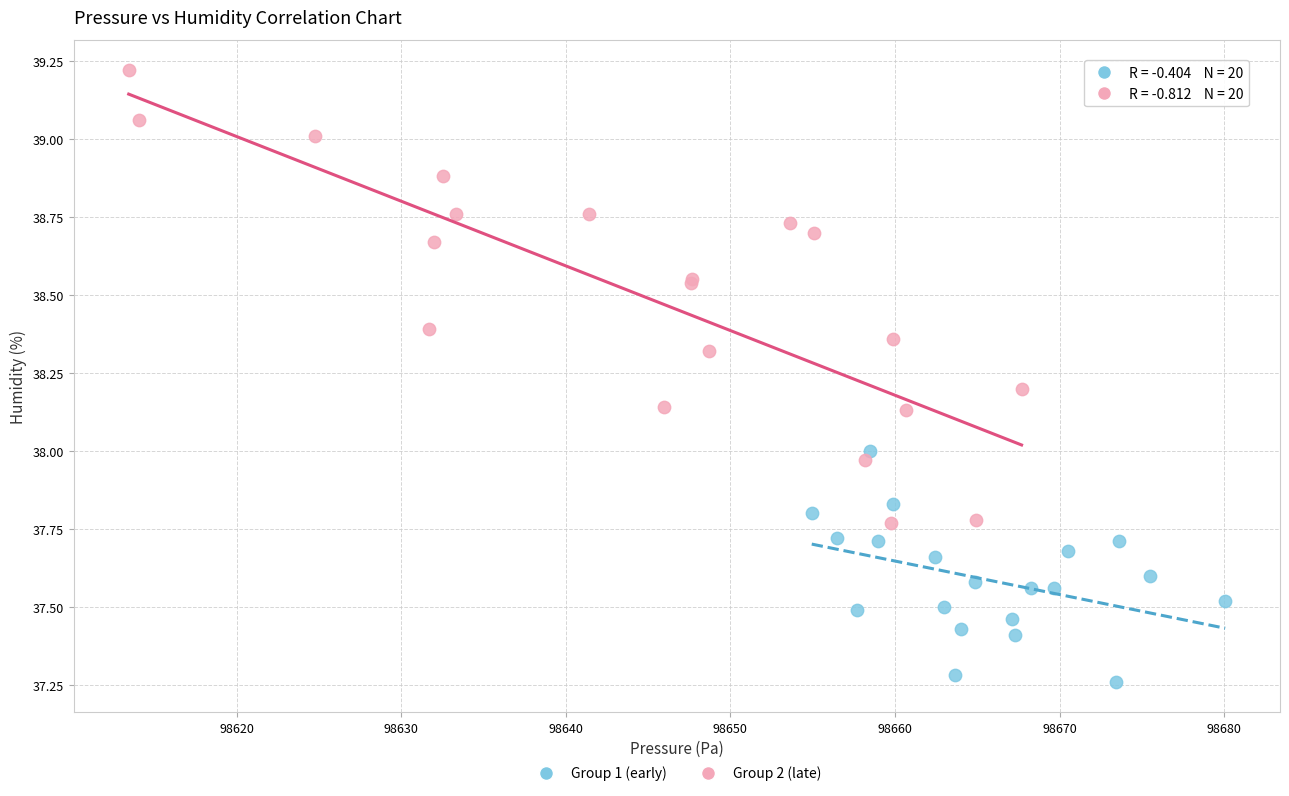

Which series reaches the minimum Y coordinate?

Group 1 (early)